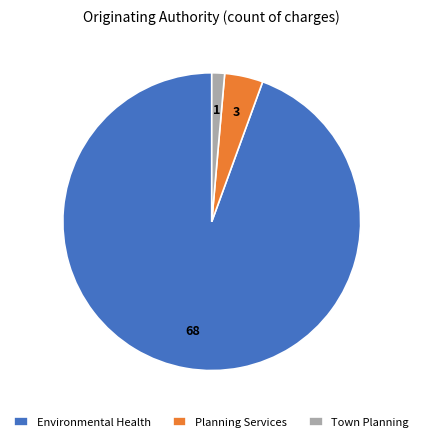

Is it true that Town Planning is 1% of the pie?

True